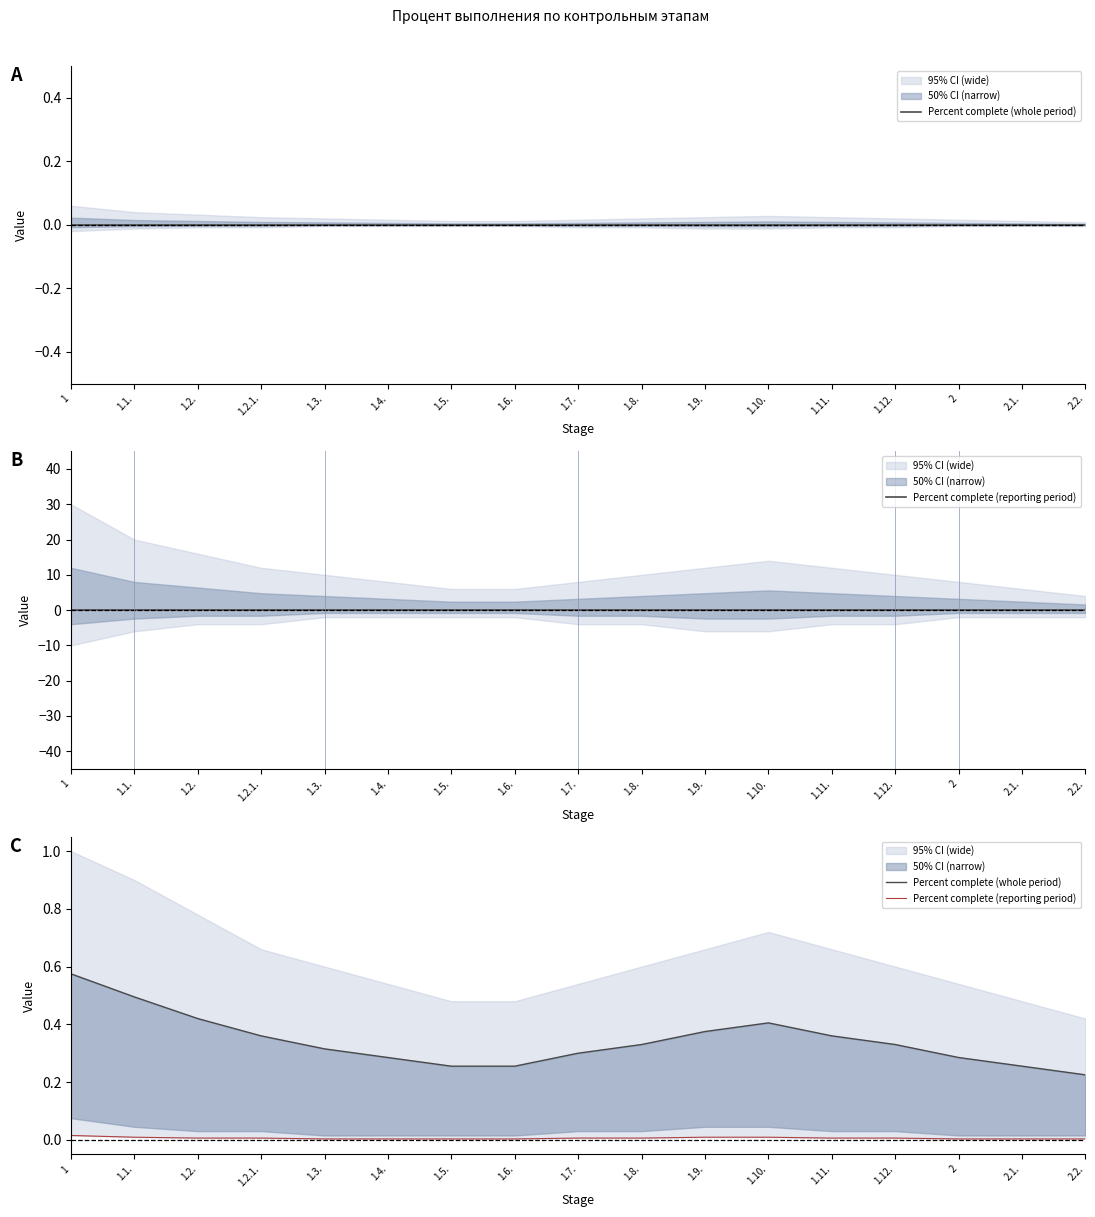

How many interior local peaks does the Percent complete (whole period) series have?

1